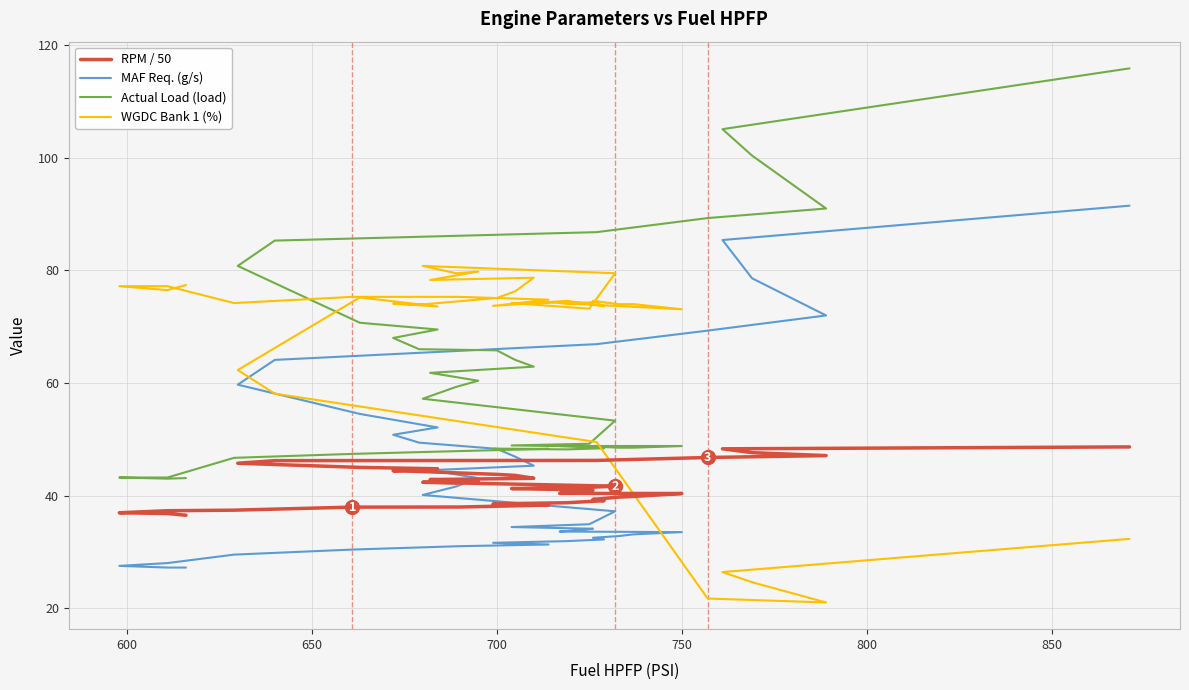

What is the value of the RPM / 50 point at the 14th from the left?

39.8